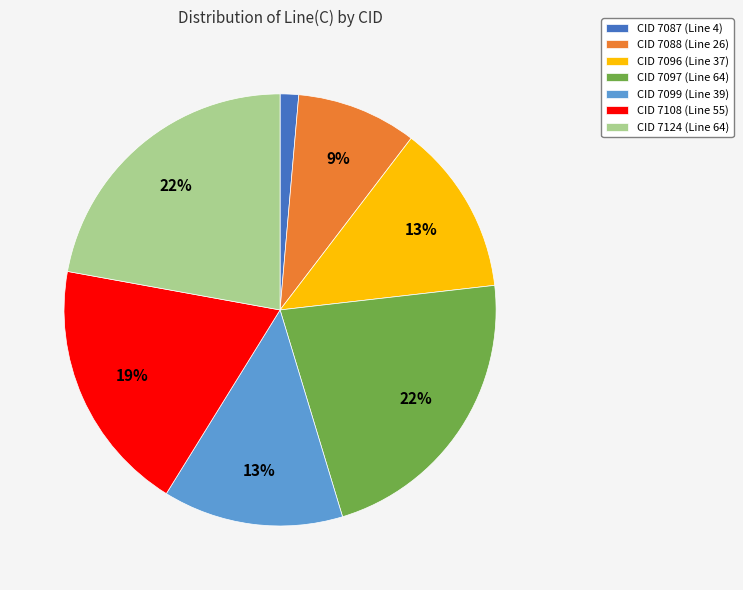

The CID 7108 (Line 55) slice represents 19% of the pie. True or false?

True